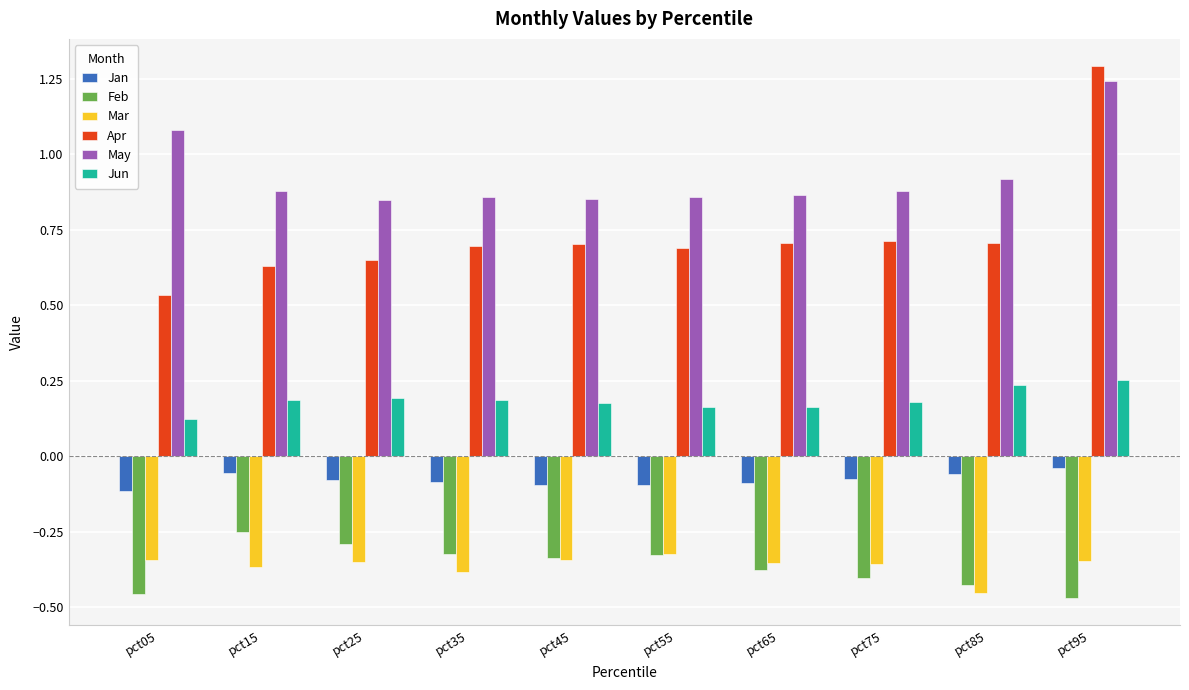

How many May values are between 0 and 1?

8